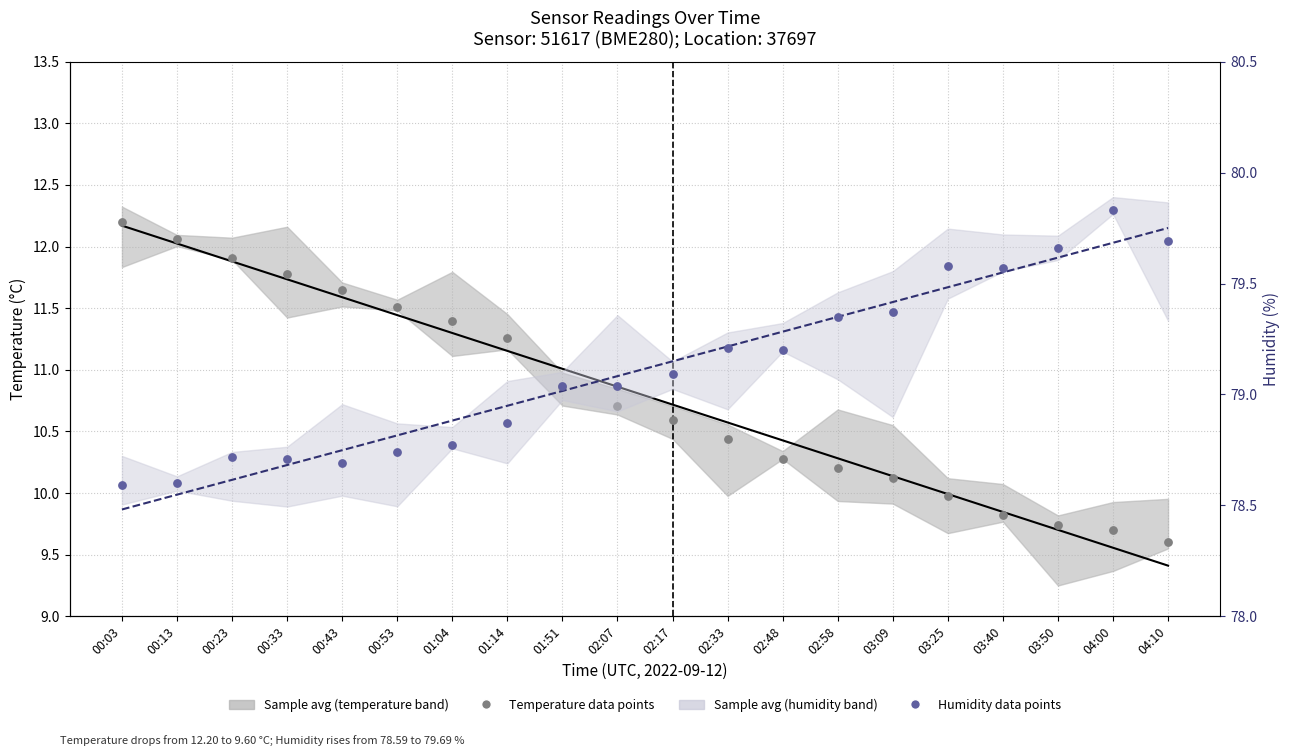

At how many categories does at least one series exceed 48?

20